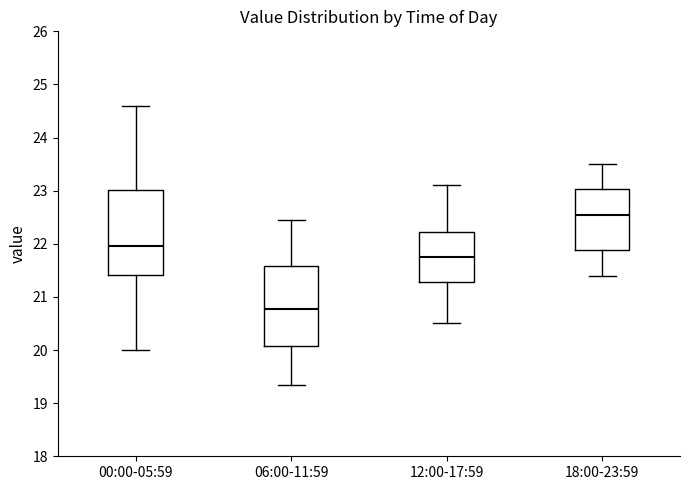

Which box's median line is the highest?

18:00-23:59